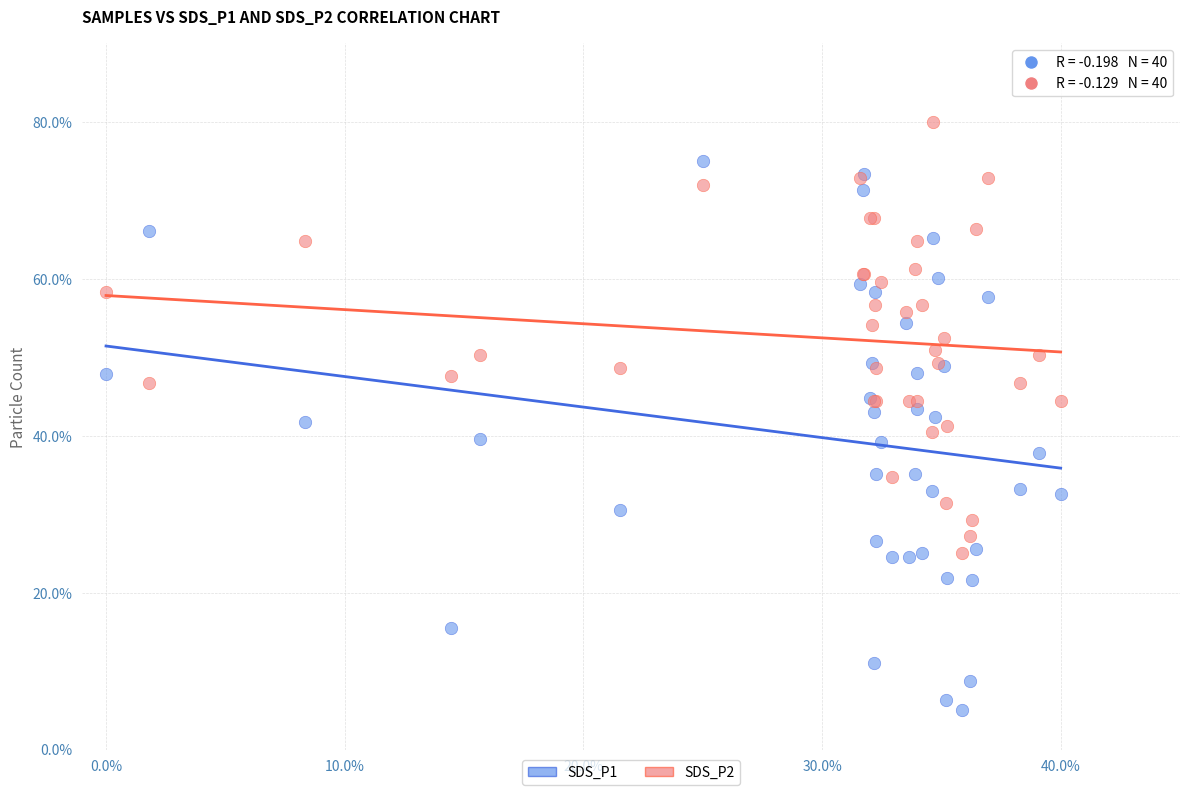

Which series reaches the minimum Y coordinate?

SDS_P1